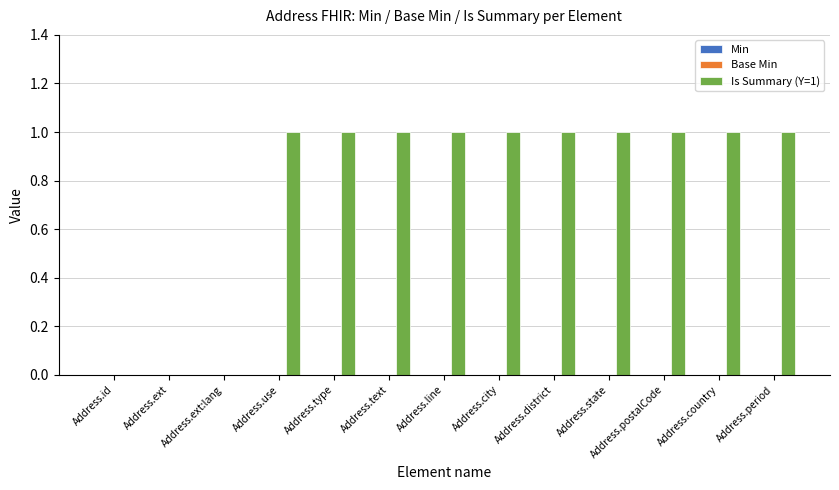

Is it true that the value at Address.text is 0?

False